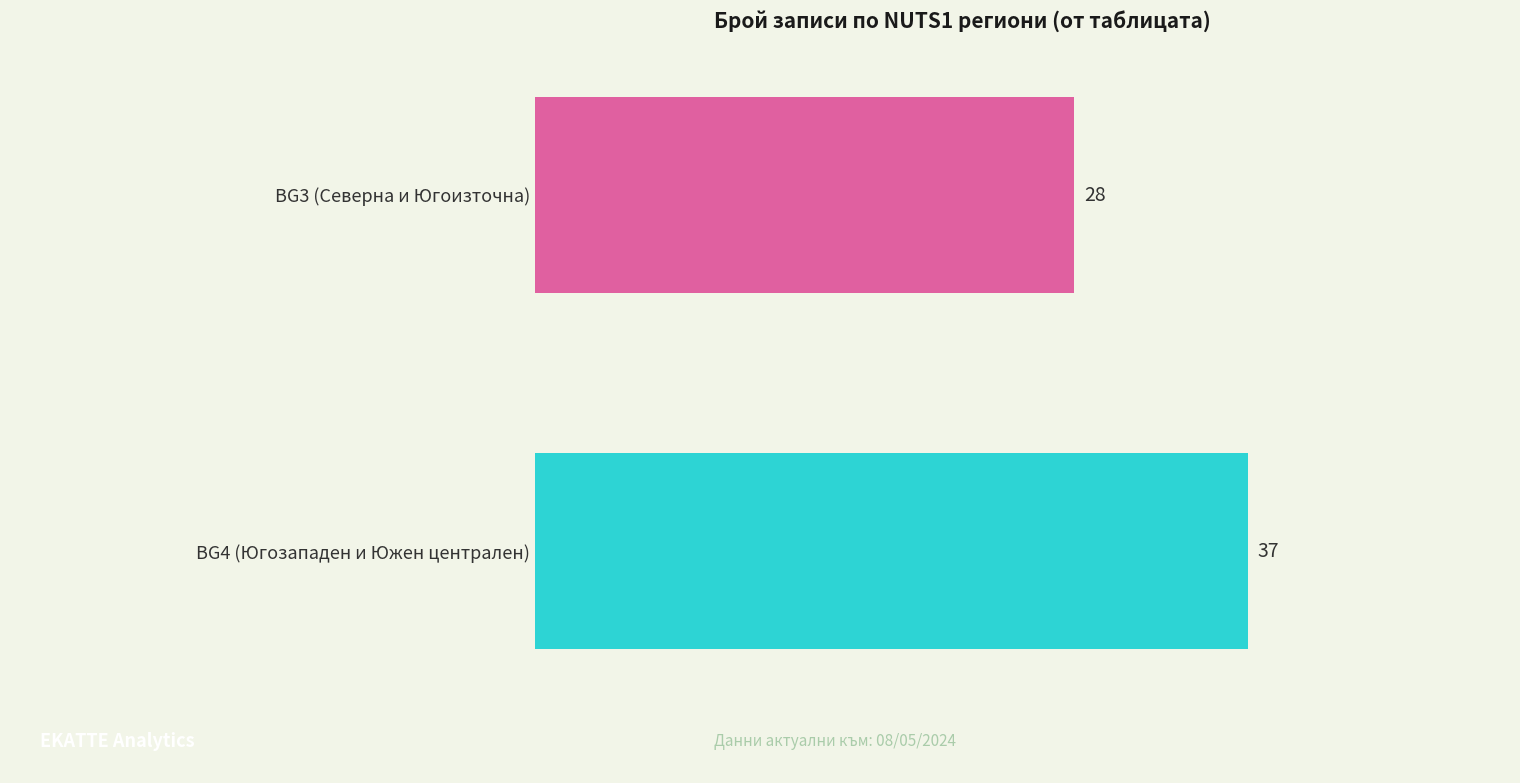

Which series has the widest spread of values?

BG4